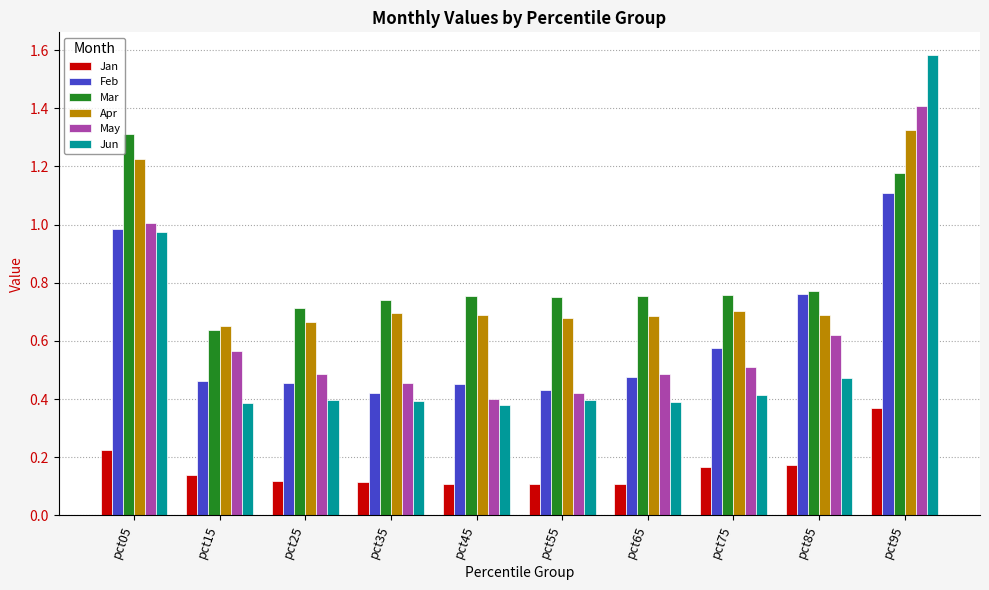

Is the value of Mar at pct05 greater than the value of Jan at pct55?

Yes